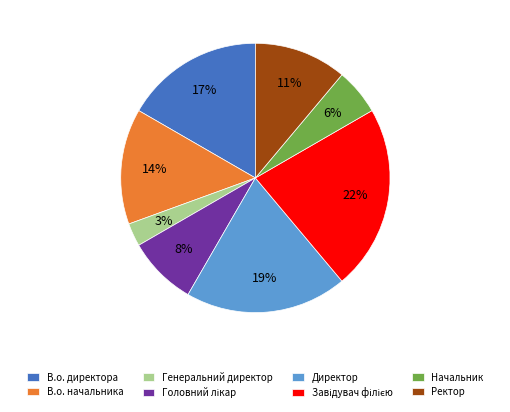

Approximately how many times larger is the value at Начальник compared to В.о. начальника?

0.4